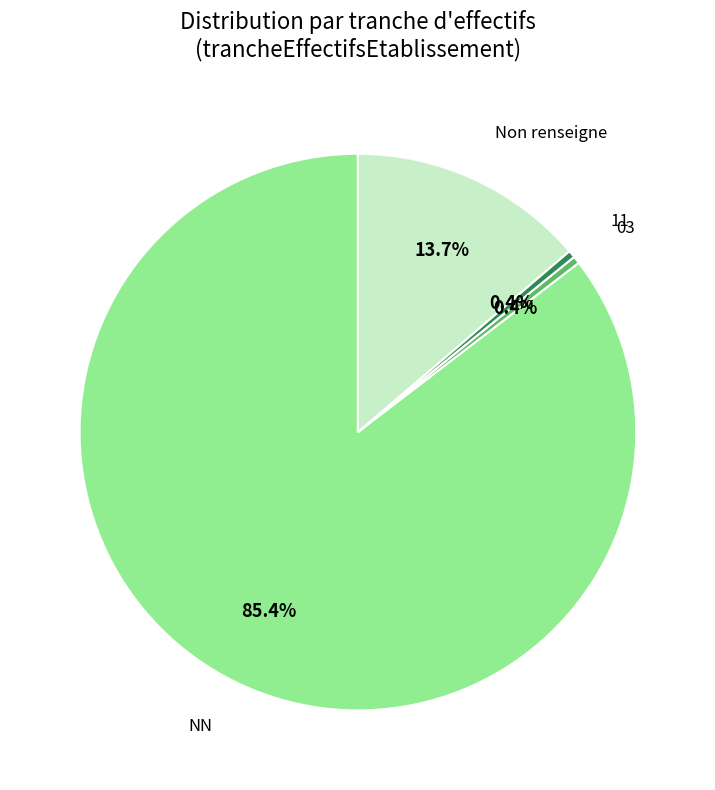

True or false: 03 accounts for 0% of the total.

True